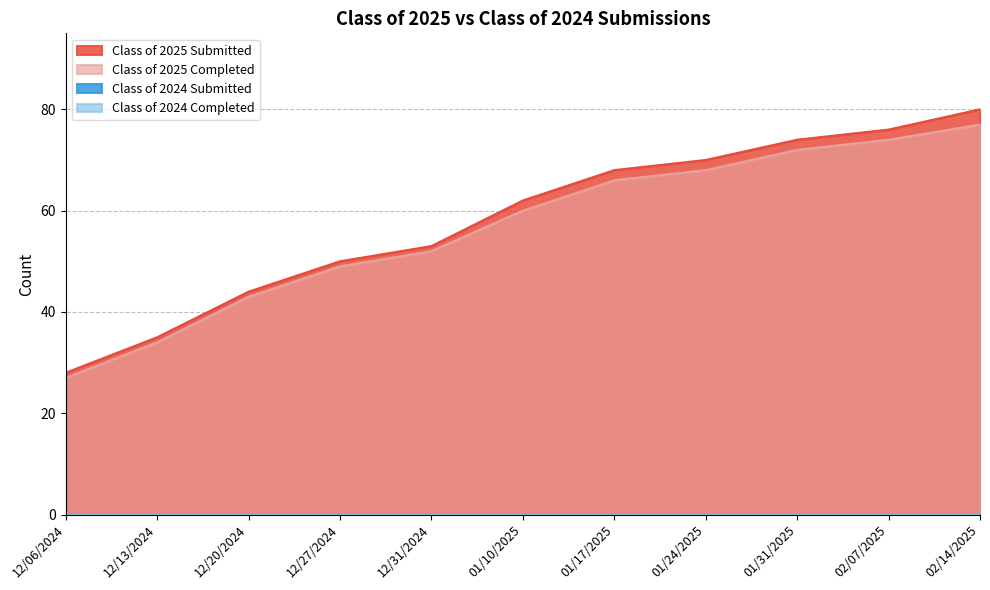

Is it true that Class of 2025 Completed equals 52 at 12/31/2024?

True